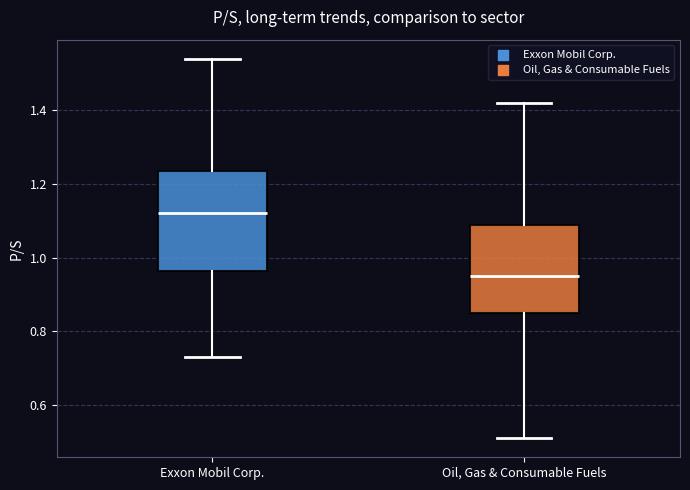

Reading left to right, transcribe this box plot: for each box, give where its median line is, the range the box spans, and where its two whiskers end, as read against the y-axis. The values are not printed on the chart, so give them approximately, as read against the axis.

Exxon Mobil Corp.: median 1.12, box 0.96 to 1.24, whiskers 0.74 to 1.54
Oil, Gas & Consumable Fuels: median 0.96, box 0.86 to 1.10, whiskers 0.52 to 1.42